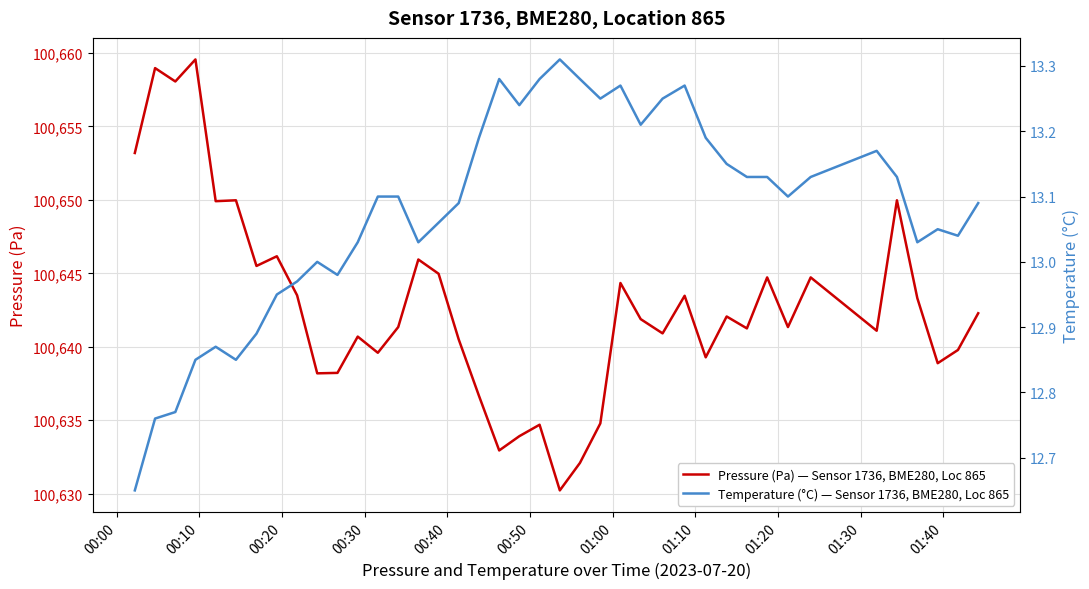

True or false: Temperature (°C) — Sensor 1736, BME280, Loc 865 has a value of 21.9 at 34.

False